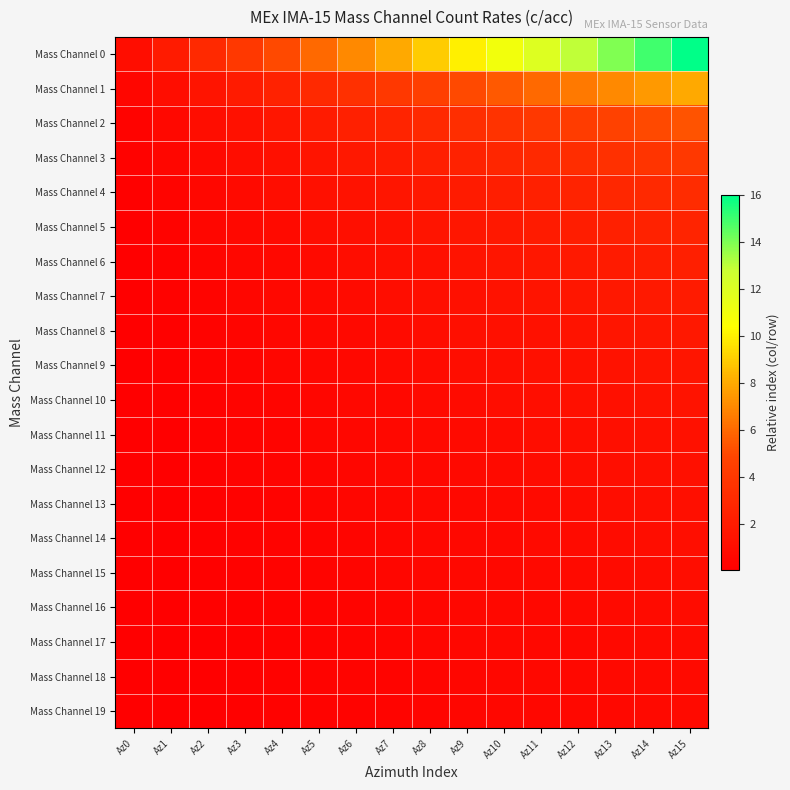

Count the number of data series in this chart.

20